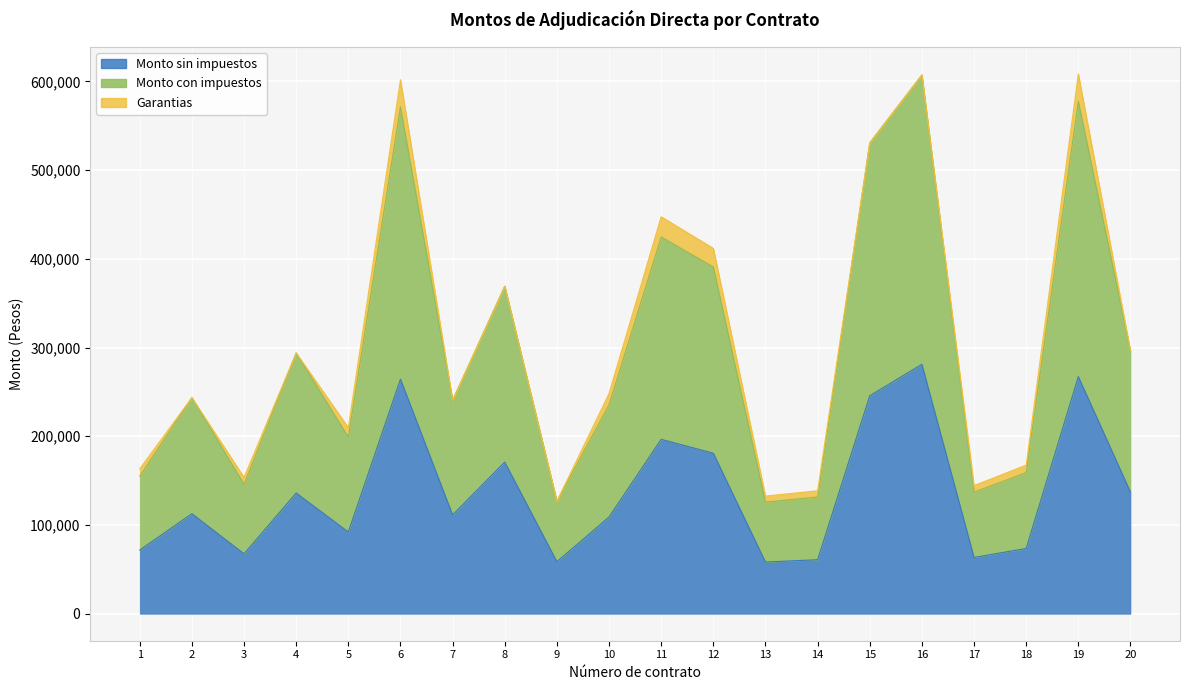

Which series has the largest total across all categories?

Monto con impuestos